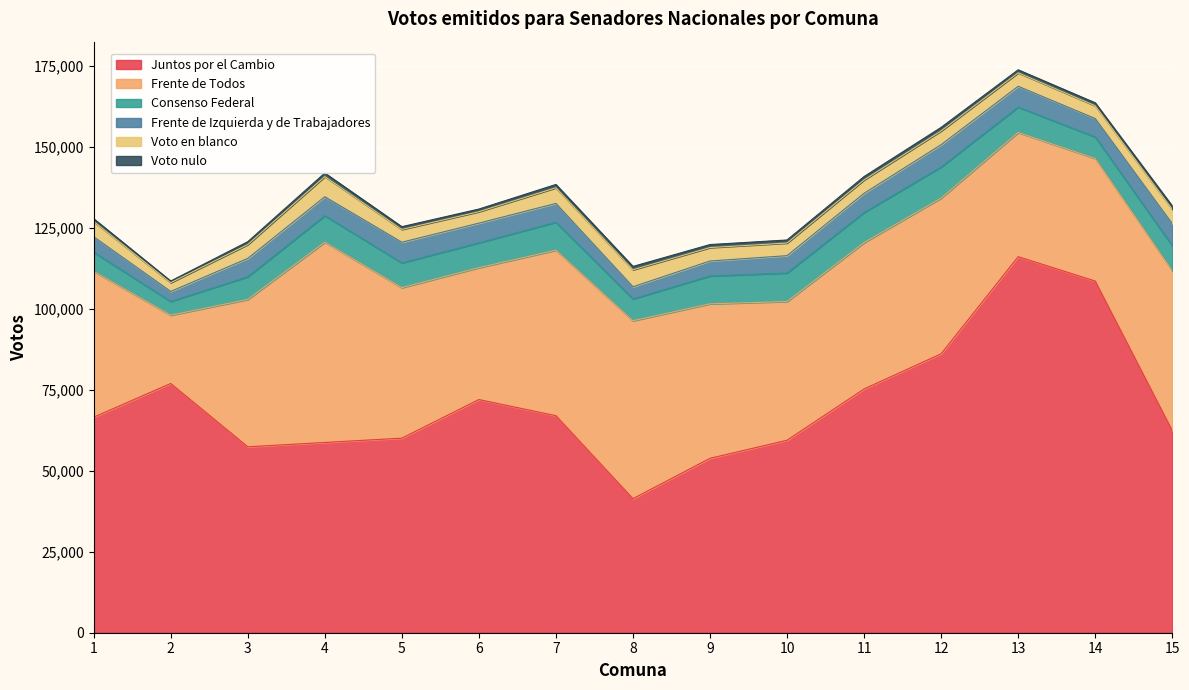

What is the sum of all Frente de Todos values?

675702